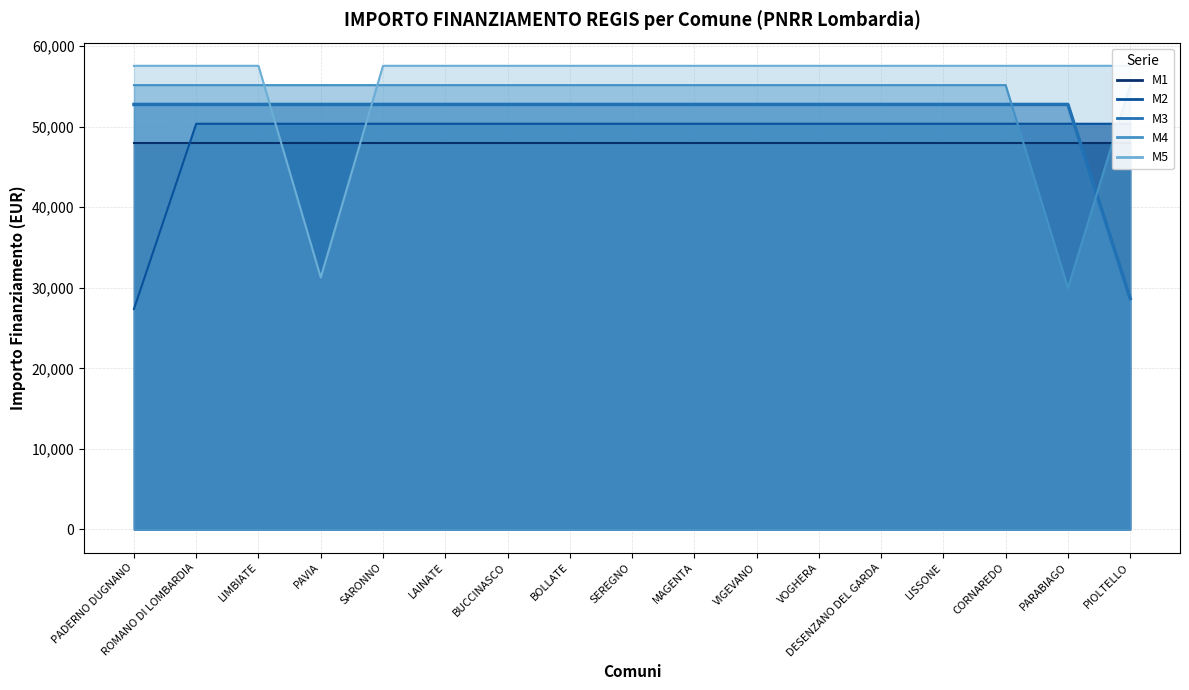

What is the smallest value displayed?

27374.8